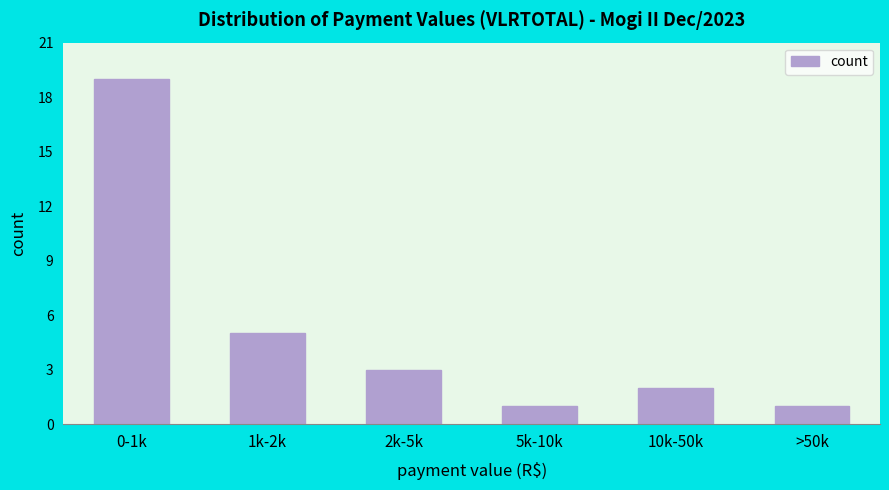

Reading left to right, list all the values displayed in this chart.

0-1k=19	1k-2k=5	2k-5k=3	5k-10k=1	10k-50k=2	>50k=1